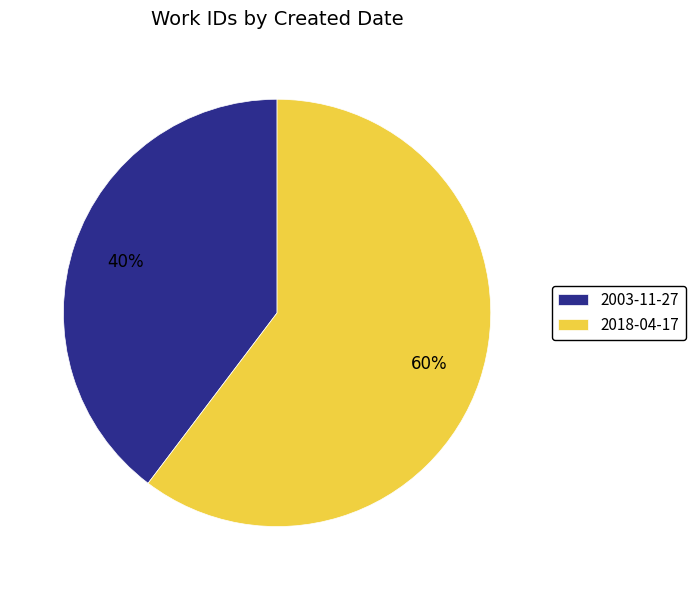

The 2003-11-27 slice represents 40% of the pie. True or false?

True